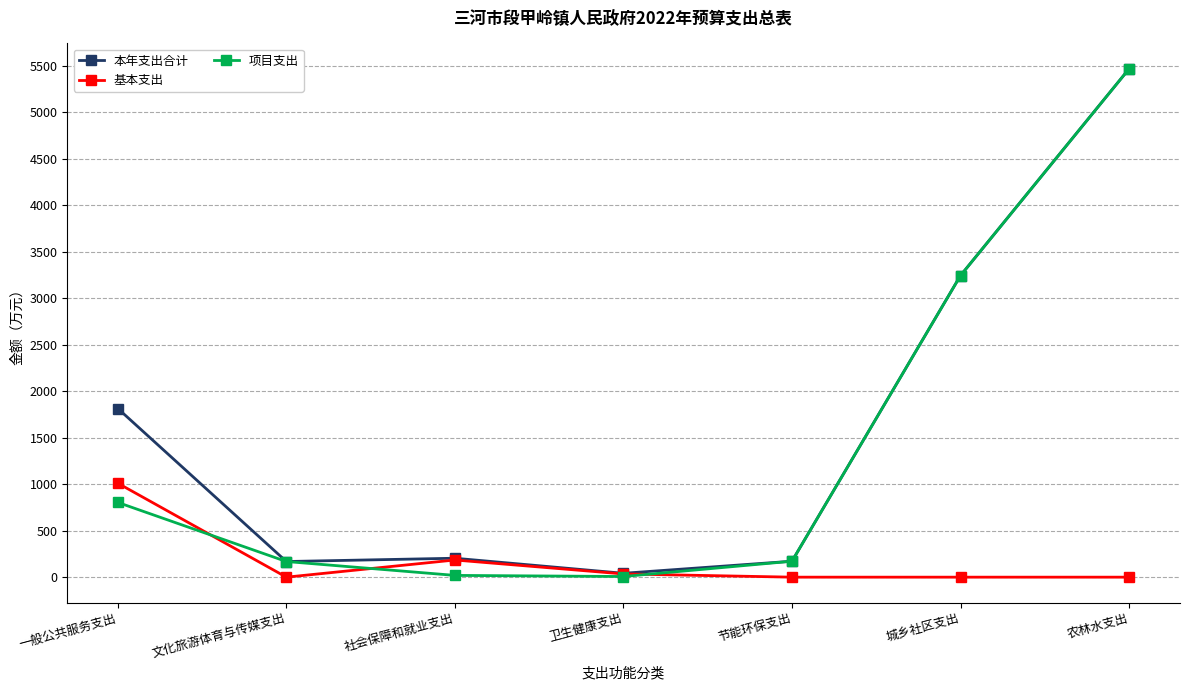

True or false: 项目支出 has a value of 804.1 at 一般公共服务支出.

True